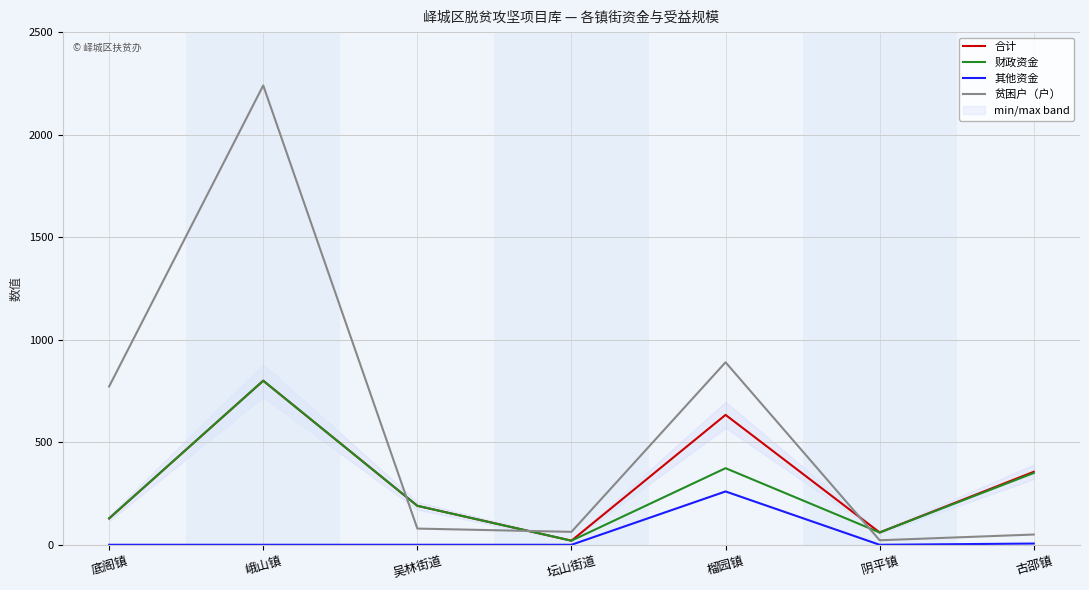

Rank the series by their maximum value, from highest to lowest.

贫困户（户）, 合计, 财政资金, 其他资金